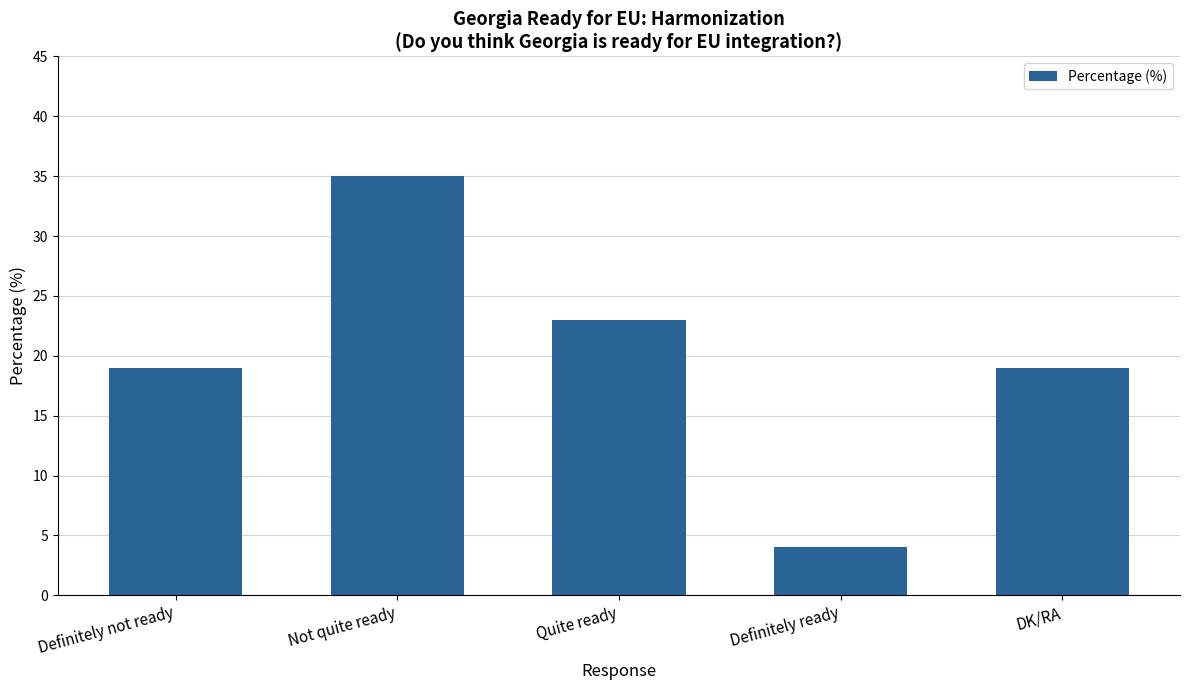

What is the sum of all values?

100